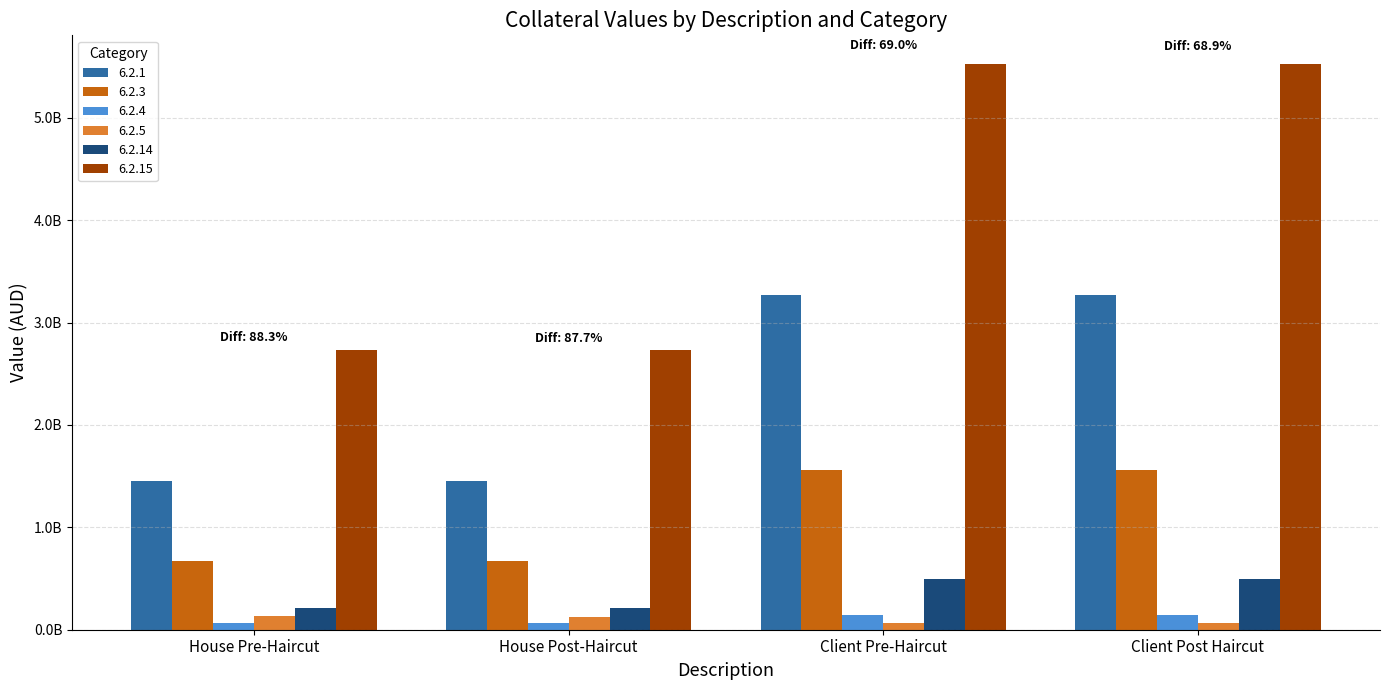

What is the approximate value of 6.2.15 at House Pre-Haircut?

2735766740